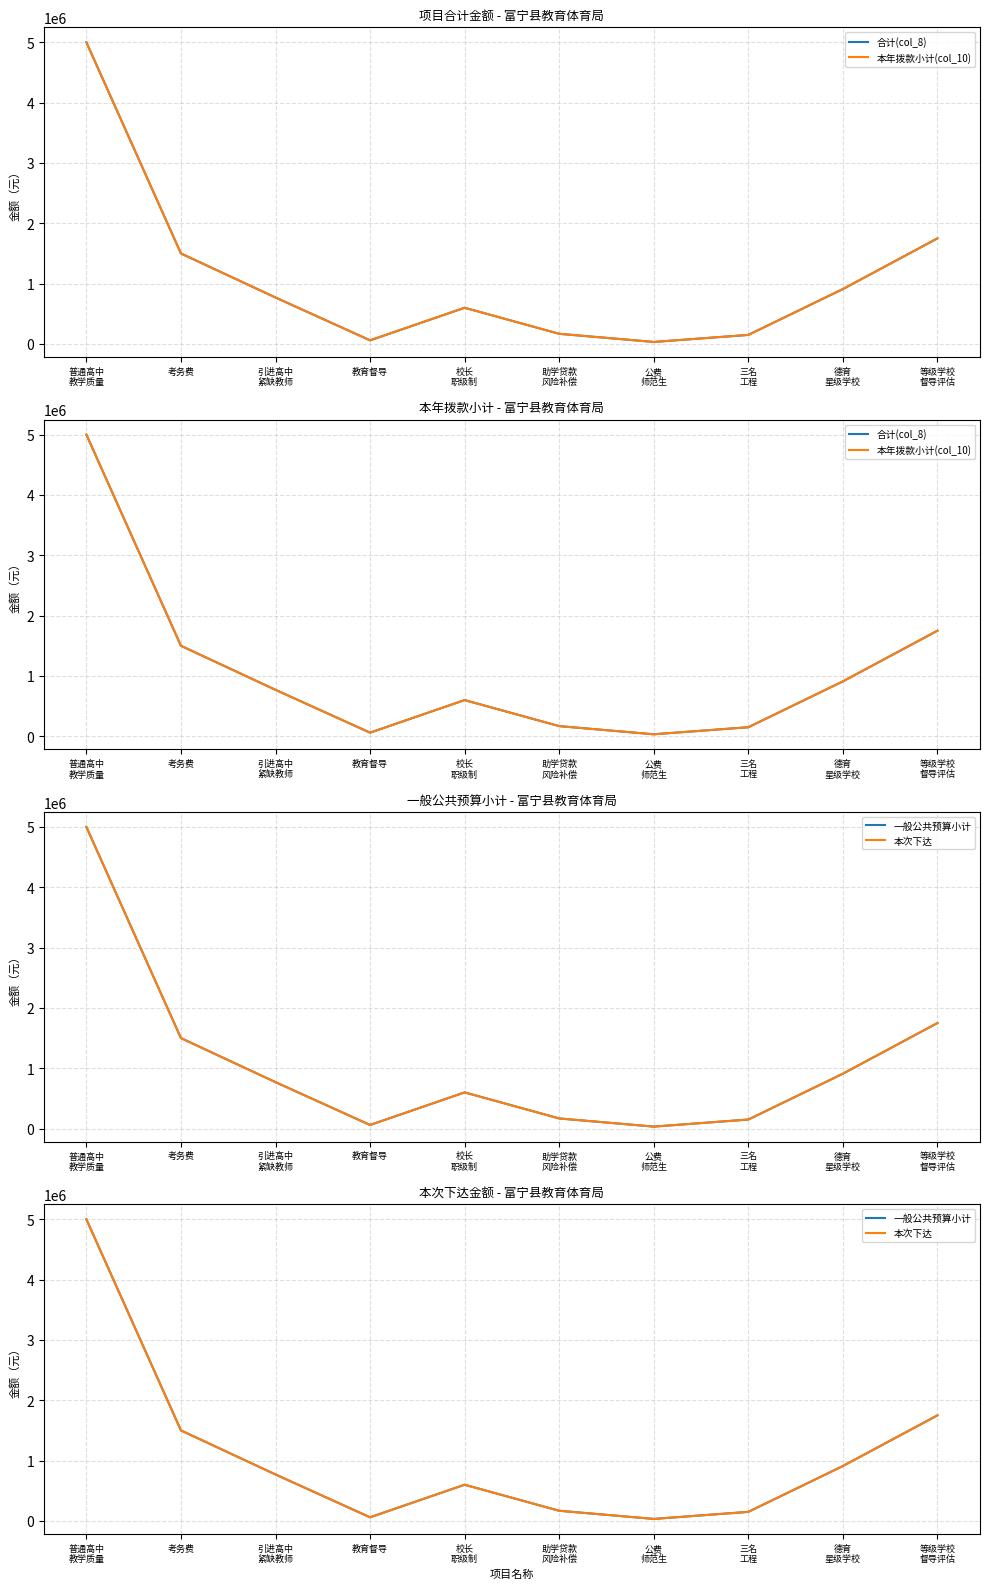

Rank the categories by 本次下达 value from highest to lowest.

普通高中
教学质量, 等级学校
督导评估, 考务费, 德育
星级学校, 引进高中
紧缺教师, 校长
职级制, 助学贷款
风险补偿, 三名
工程, 教育督导, 公费
师范生